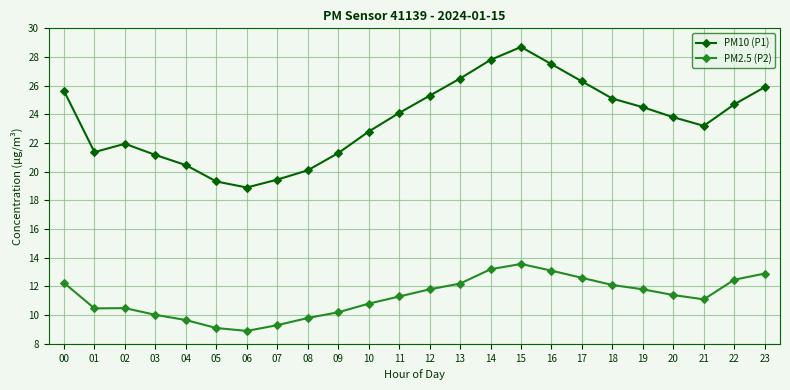

What is the difference between the maximum and second lowest values in the PM10 (P1) series?

9.4